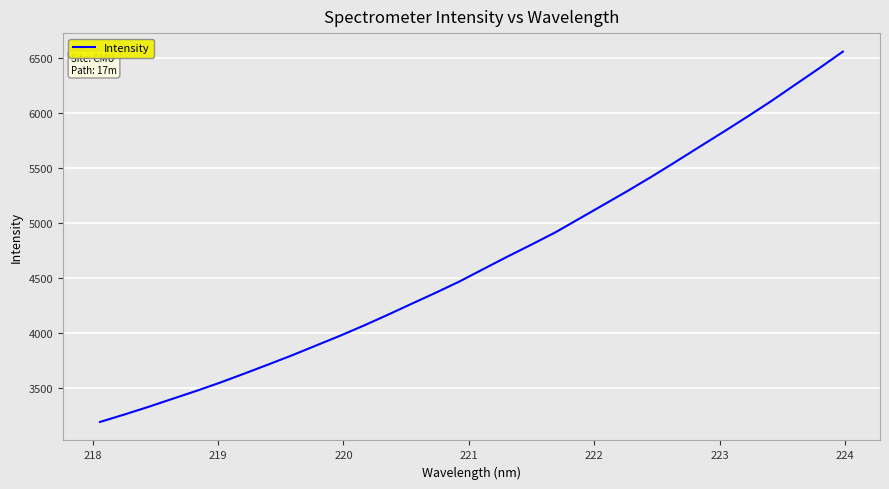

What is the smallest value displayed?

3187.8